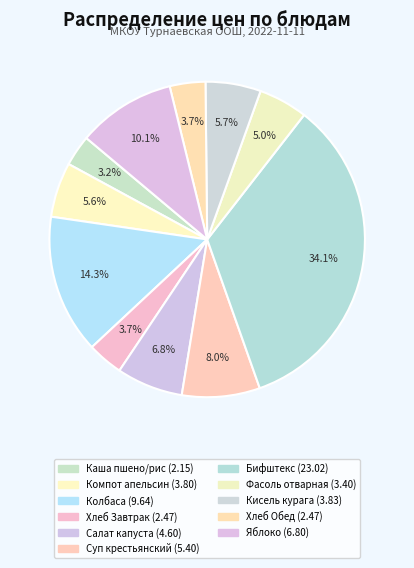

How many segments does this pie chart have?

11